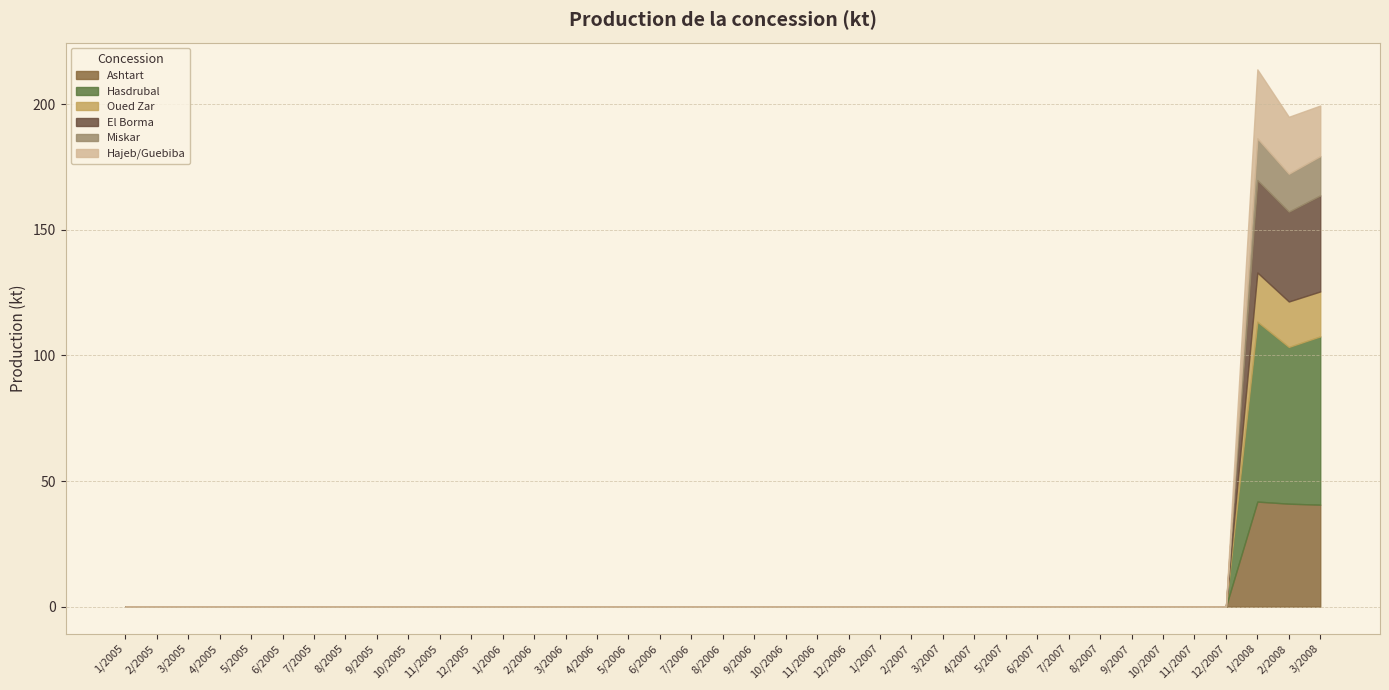

What position from the right is 6/2007?

10